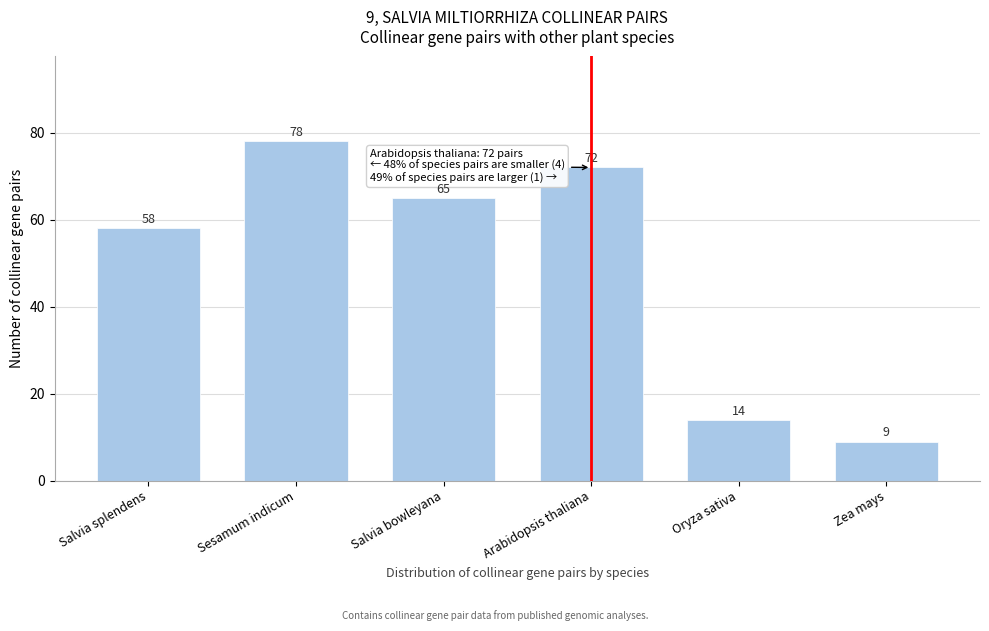

Reading left to right, transcribe all the data shown in this chart.

Salvia splendens=58	Sesamum indicum=78	Salvia bowleyana=65	Arabidopsis thaliana=72	Oryza sativa=14	Zea mays=9